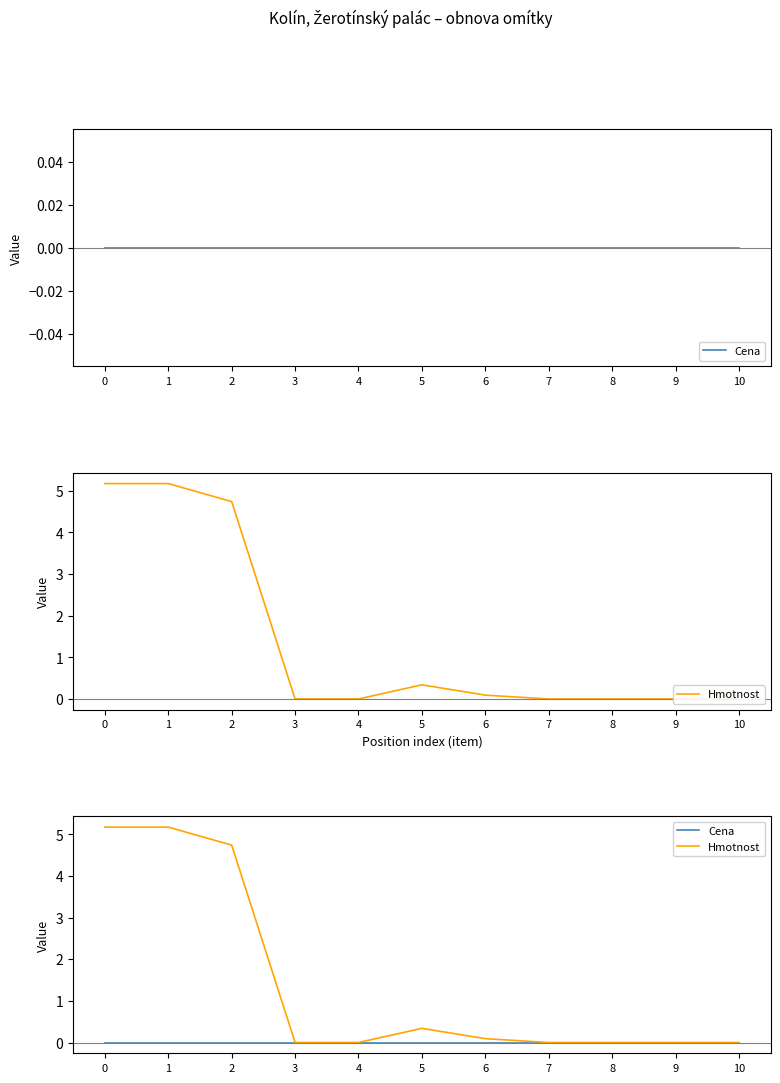

Rank the series by their average value, from lowest to highest.

Cena, Hmotnost